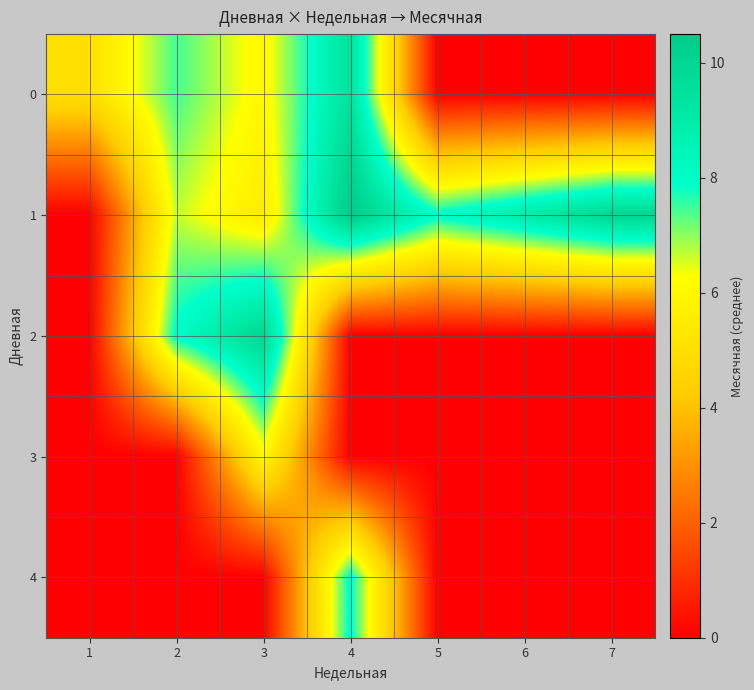

Count the number of categories in the chart.

7